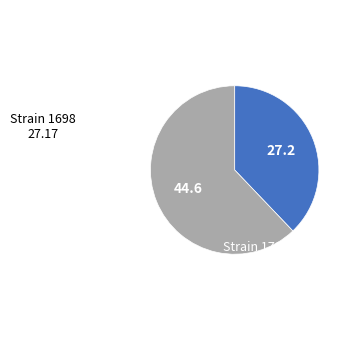

Rank the categories by value from highest to lowest.

1701, 1698